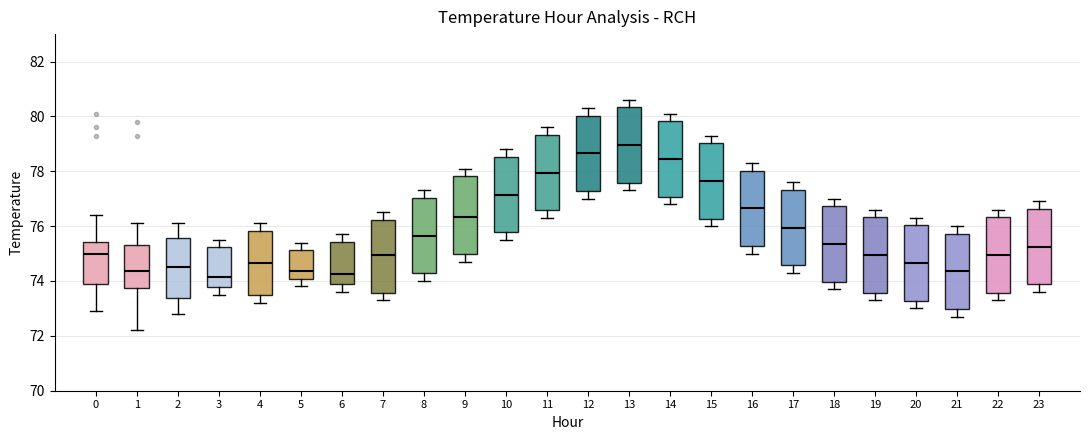

Reading left to right, transcribe this box plot: for each box, give where its median line is, the range the box spans, and where its two whiskers end, as read against the y-axis. The values are not printed on the chart, so give them approximately, as read against the axis.

0: median 75.0, box 73.8 to 75.4, whiskers 73.0 to 76.4
1: median 74.4, box 73.8 to 75.4, whiskers 72.2 to 76.2
2: median 74.6, box 73.4 to 75.6, whiskers 72.8 to 76.2
3: median 74.2, box 73.8 to 75.2, whiskers 73.6 to 75.6
4: median 74.6, box 73.4 to 75.8, whiskers 73.2 to 76.2
5: median 74.4, box 74.0 to 75.2, whiskers 73.8 to 75.4
6: median 74.2, box 73.8 to 75.4, whiskers 73.6 to 75.8
7: median 75.0, box 73.6 to 76.2, whiskers 73.4 to 76.6
8: median 75.6, box 74.2 to 77.0, whiskers 74.0 to 77.4
9: median 76.4, box 75.0 to 77.8, whiskers 74.8 to 78.2
10: median 77.2, box 75.8 to 78.6, whiskers 75.6 to 78.8
11: median 78.0, box 76.6 to 79.4, whiskers 76.4 to 79.6
12: median 78.6, box 77.2 to 80.0, whiskers 77.0 to 80.4
13: median 79.0, box 77.6 to 80.4, whiskers 77.4 to 80.6
14: median 78.4, box 77.0 to 79.8, whiskers 76.8 to 80.2
15: median 77.6, box 76.2 to 79.0, whiskers 76.0 to 79.4
16: median 76.6, box 75.2 to 78.0, whiskers 75.0 to 78.4
17: median 76.0, box 74.6 to 77.4, whiskers 74.4 to 77.6
18: median 75.4, box 74.0 to 76.8, whiskers 73.8 to 77.0
19: median 75.0, box 73.6 to 76.4, whiskers 73.4 to 76.6
20: median 74.6, box 73.2 to 76.0, whiskers 73.0 to 76.4
21: median 74.4, box 73.0 to 75.8, whiskers 72.8 to 76.0
22: median 75.0, box 73.6 to 76.4, whiskers 73.4 to 76.6
23: median 75.2, box 73.8 to 76.6, whiskers 73.6 to 77.0